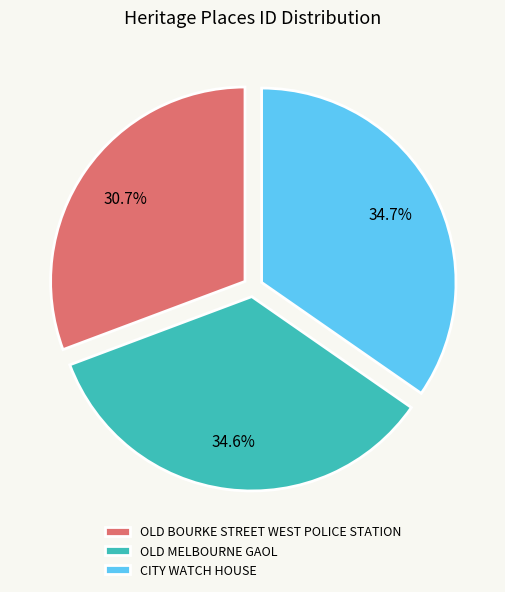

To the nearest percent, what is the difference between the OLD MELBOURNE GAOL and OLD BOURKE STREET WEST POLICE STATION slice percentages?

4%